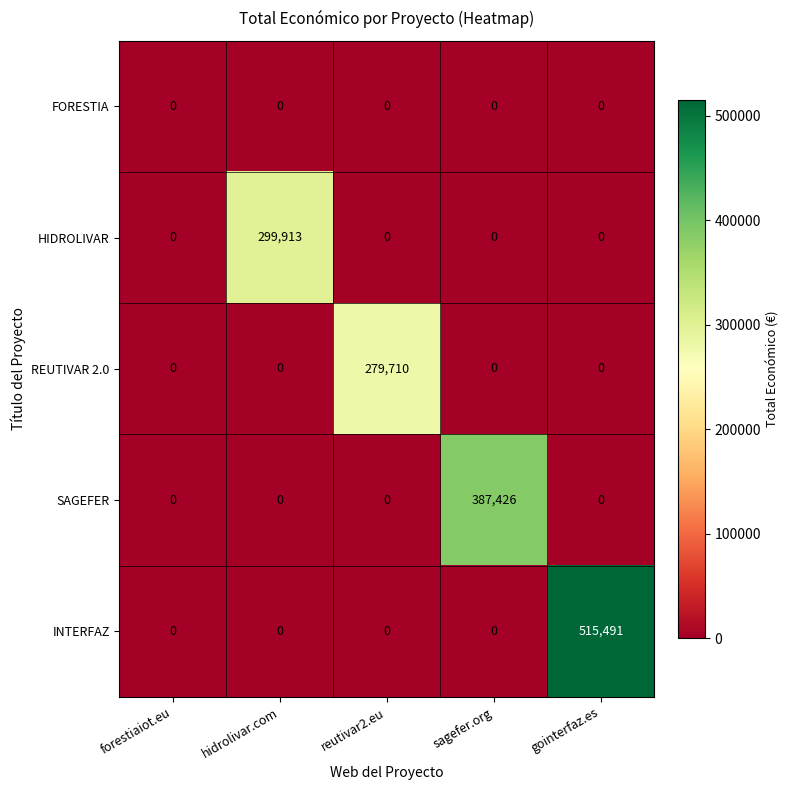

Which series has the largest total across all categories?

INTERFAZ